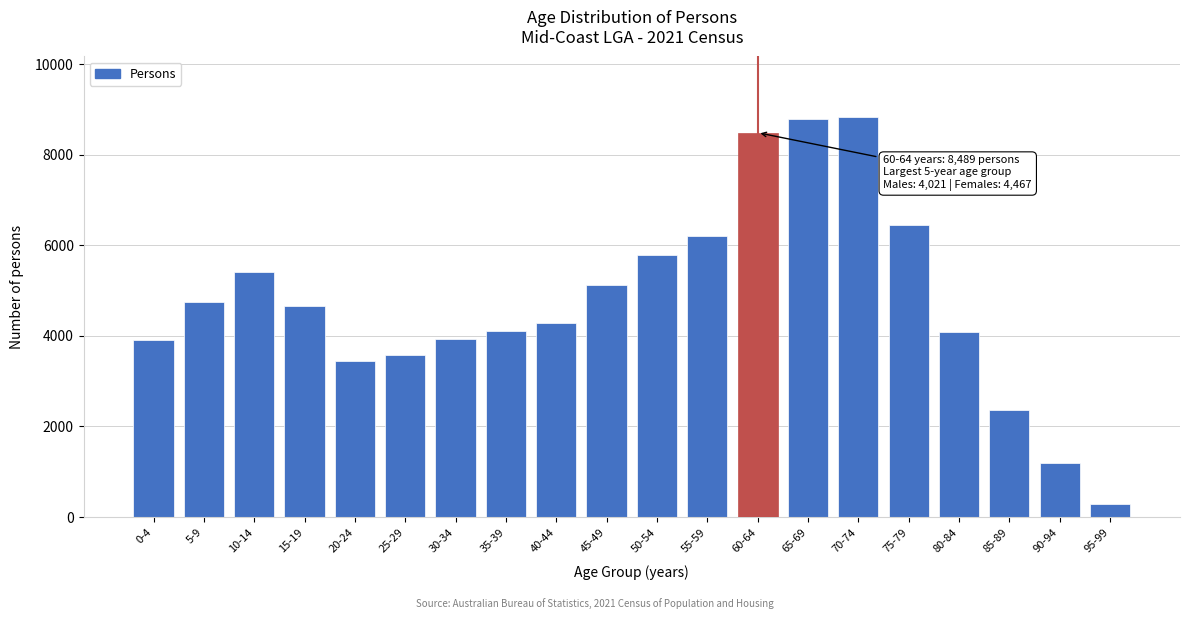

What is the ratio of the value at 70-74 to the value at 90-94?

7.4